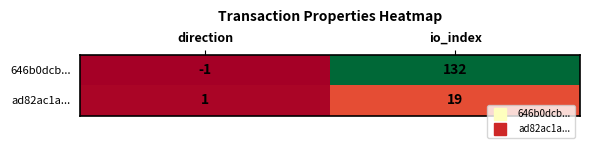

What is the sum of the 646b0dcb... values at direction and io_index?

131